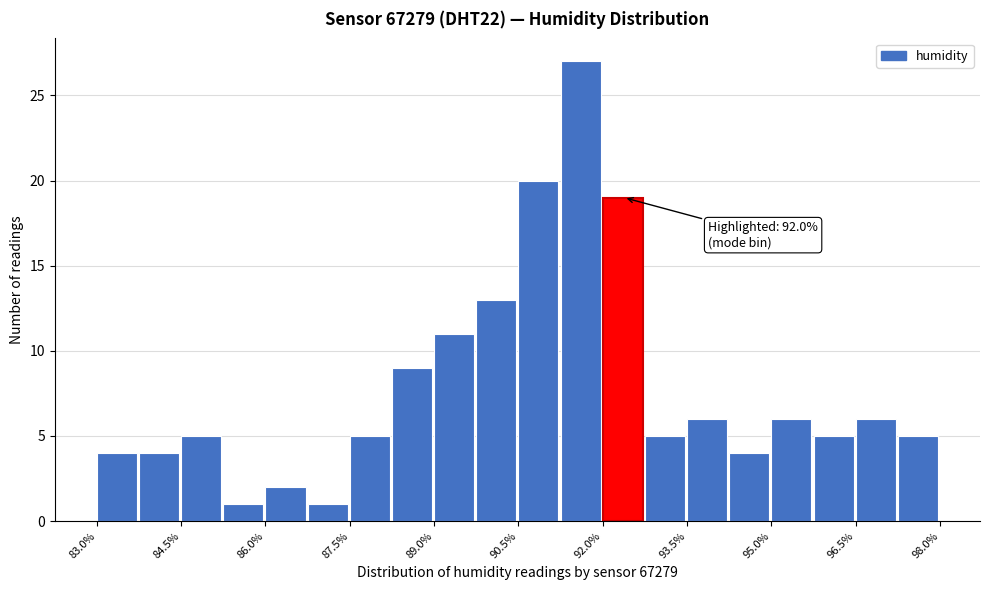

Read against the x-axis, roughly where is the centre of the tallest bar?

91.6